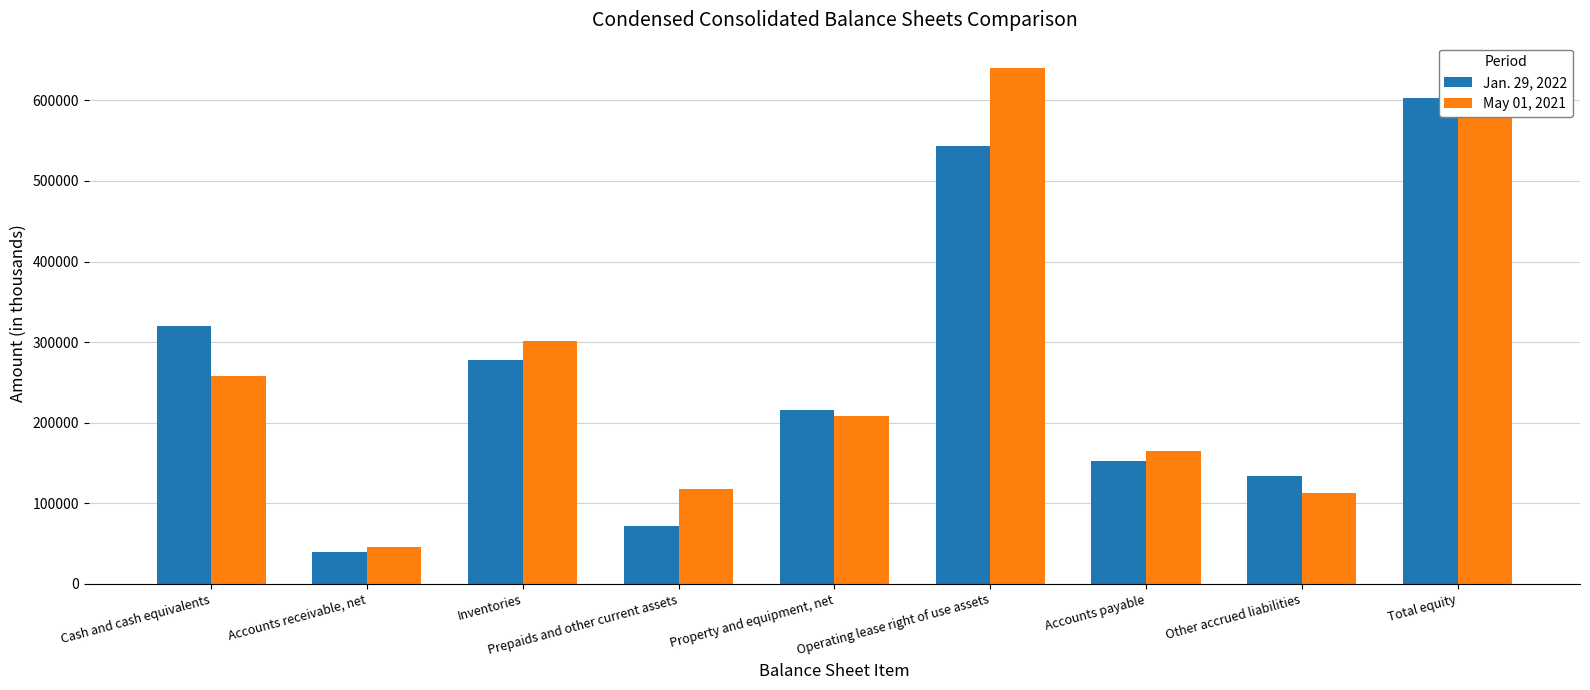

Reading left to right, transcribe all the data shown in this chart.

Jan. 29, 2022: Cash and cash equivalents=320525	Accounts receivable, net=39509	Inventories=278200	Prepaids and other current assets=71564	Property and equipment, net=216308	Operating lease right of use assets=543789	Accounts payable=152484	Other accrued liabilities=134156	Total equity=602468
May 01, 2021: Cash and cash equivalents=258044	Accounts receivable, net=45891	Inventories=301017	Prepaids and other current assets=117467	Property and equipment, net=208759	Operating lease right of use assets=639575	Accounts payable=164975	Other accrued liabilities=112648	Total equity=579008